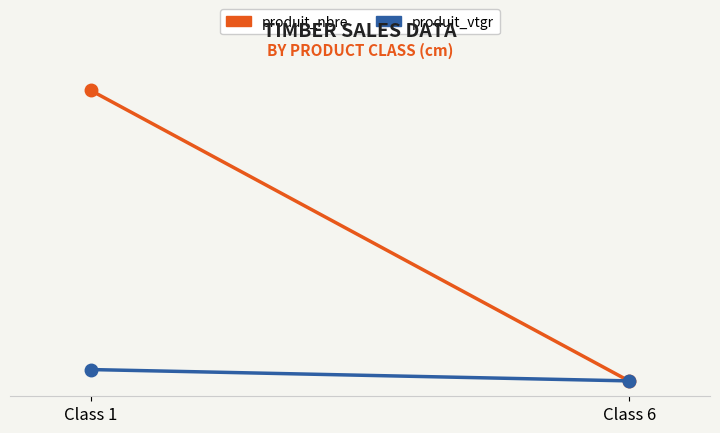

List the labels in order of produit_nbre value, largest first.

Class 1, Class 6